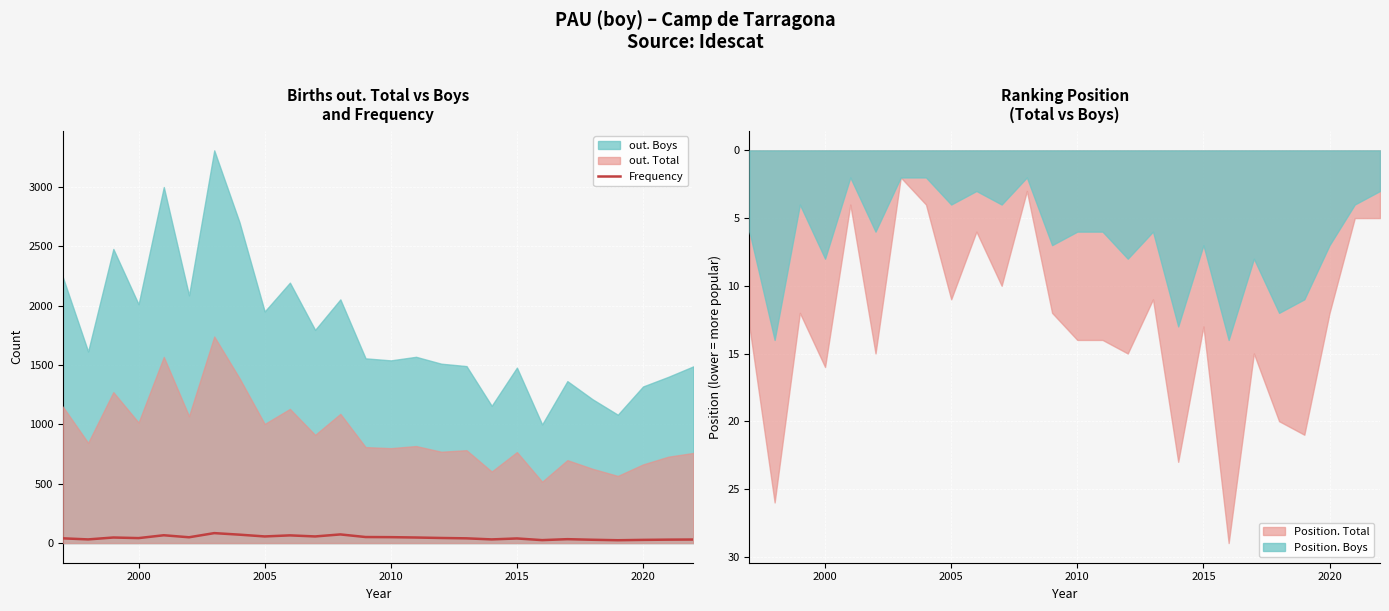

Does the chart display data point markers on the line(s)?

No